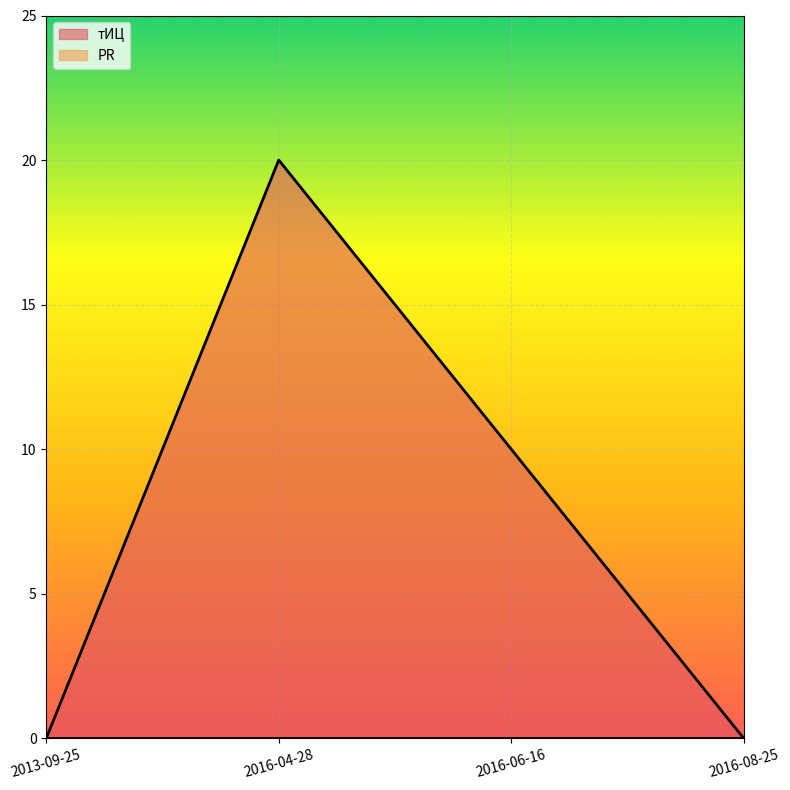

What is the change in value from 2013-09-25 to 2016-06-16?

+10